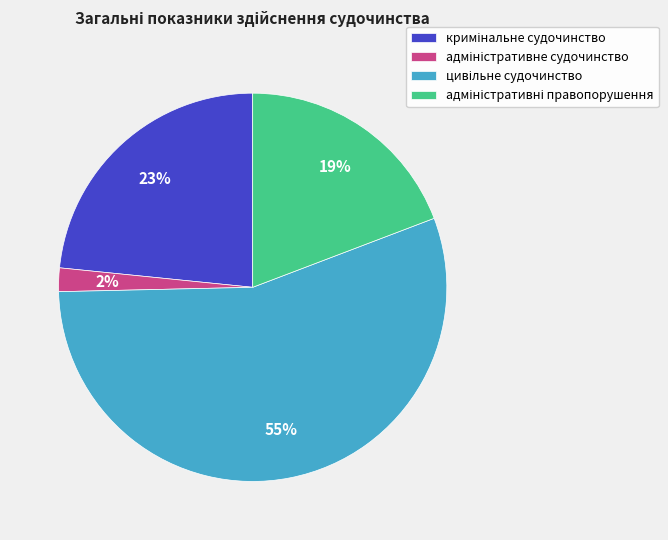

To the nearest percent, what is the average slice percentage?

25%